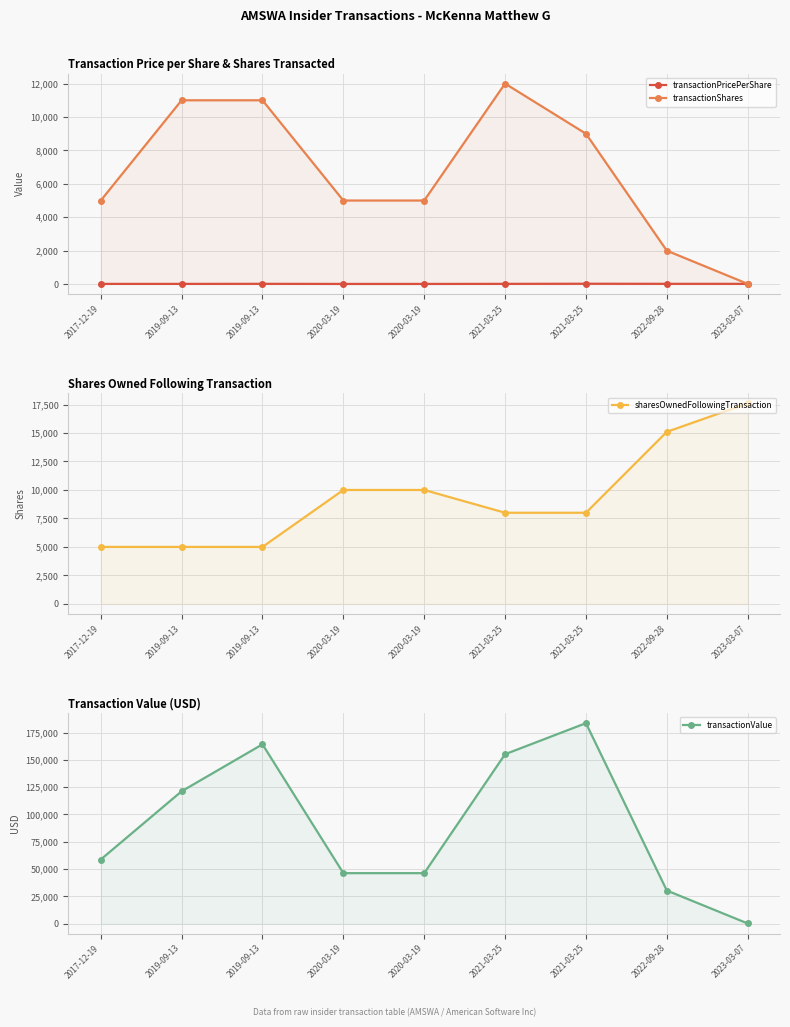

At which category is the sum across all series the highest?

2021-03-25